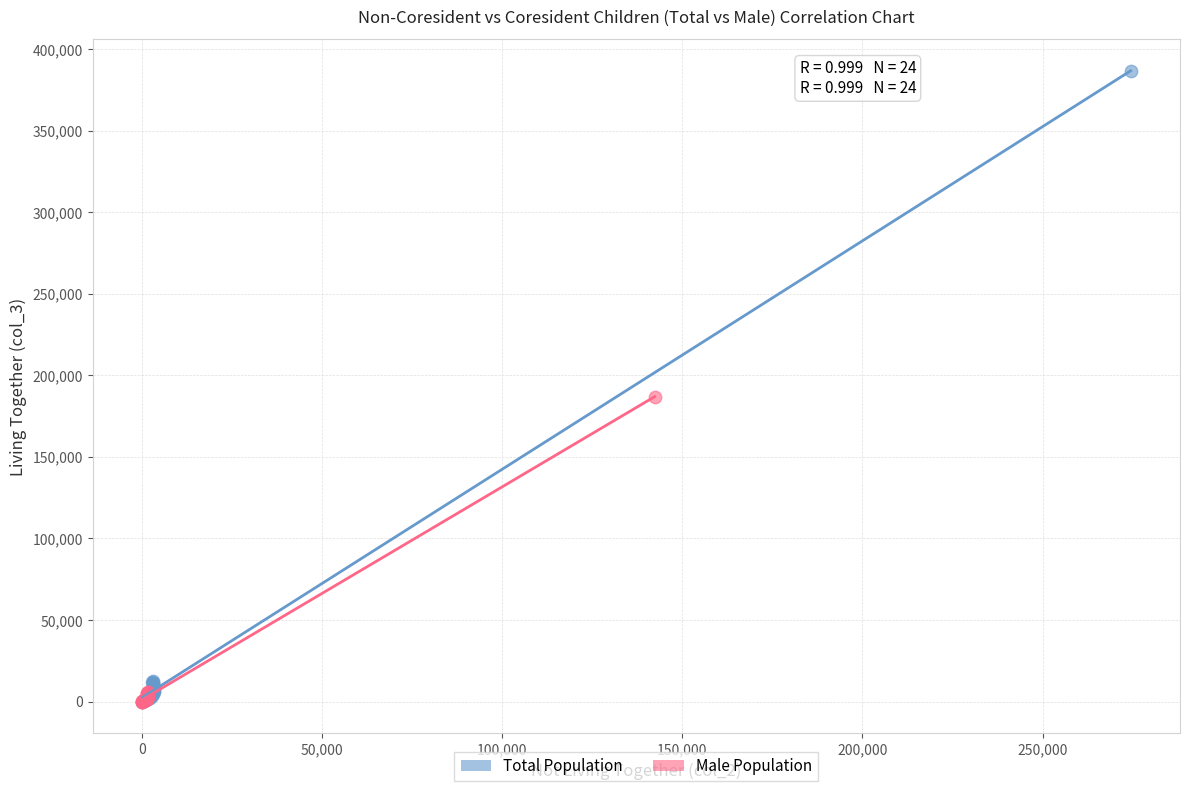

Which series has the widest spread of Y values?

Total Population